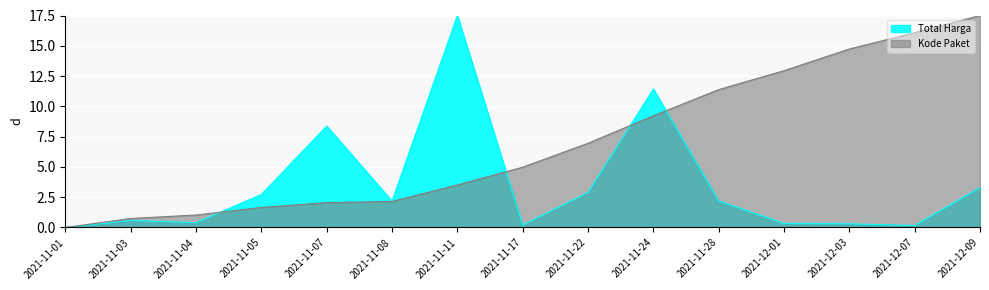

Which series ends up on top after the final intersection of Kode Paket and Total Harga (M)?

Kode Paket